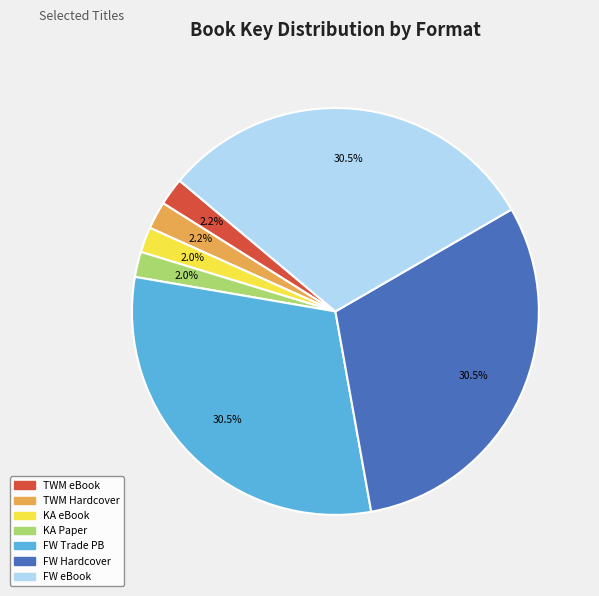

Is there a majority slice in this chart?

No